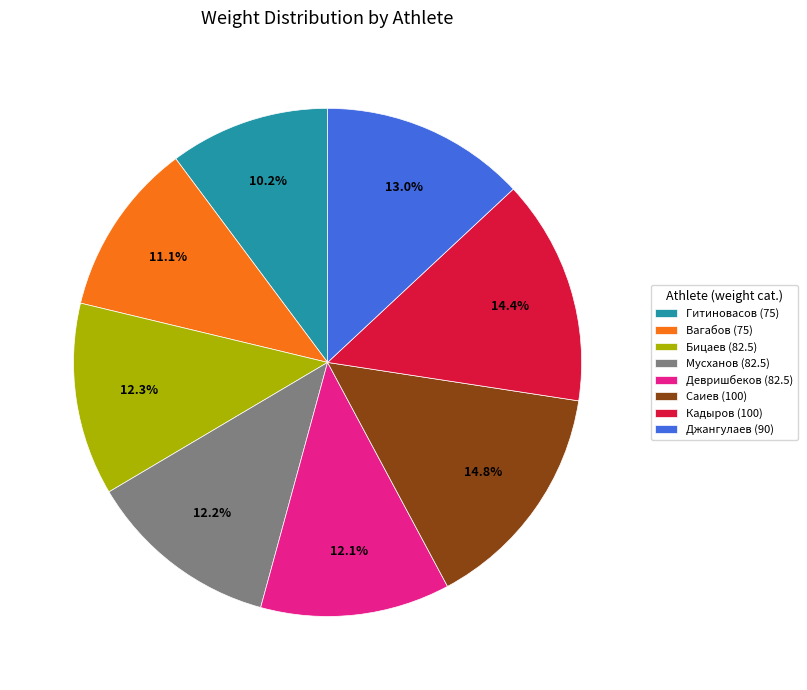

Approximately how many times larger is the value at Джангулаев (90) compared to Девришбеков (82.5)?

1.1